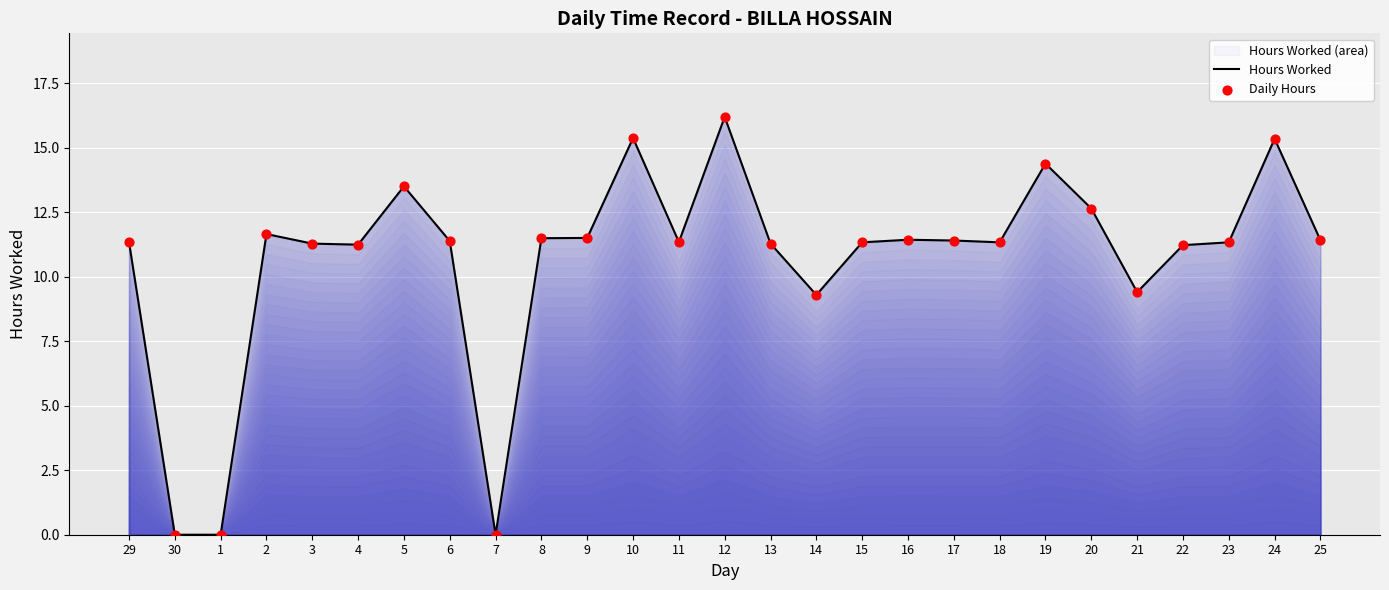

What position from the right is 13?

13